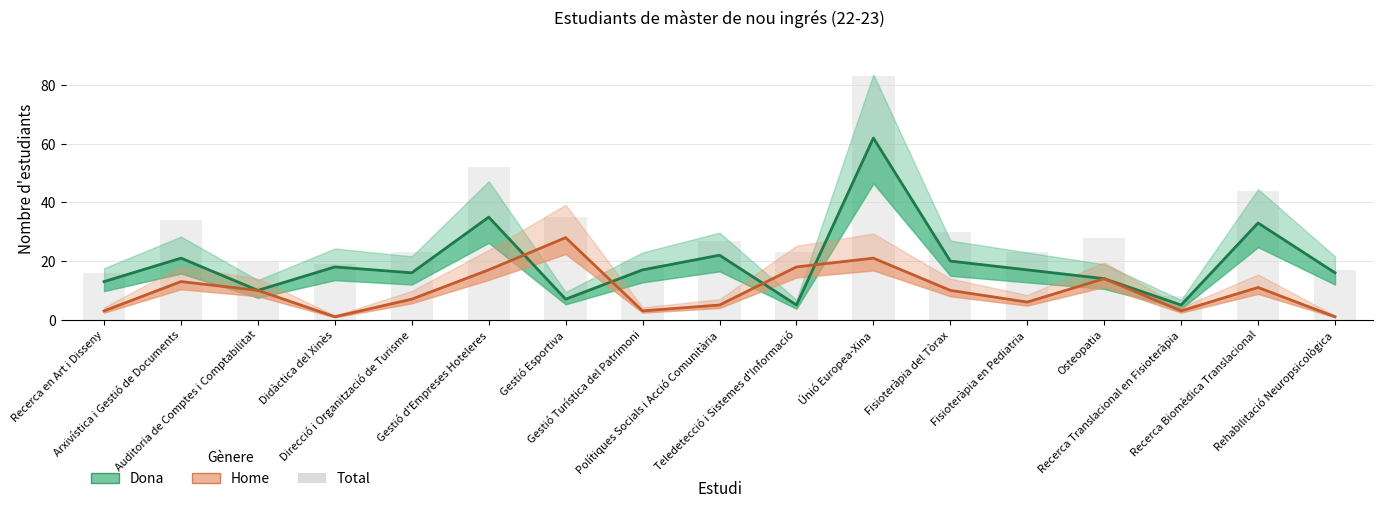

At Direcció i Organització de Turisme, list the series in order from largest to smallest.

Total, Dona, Home